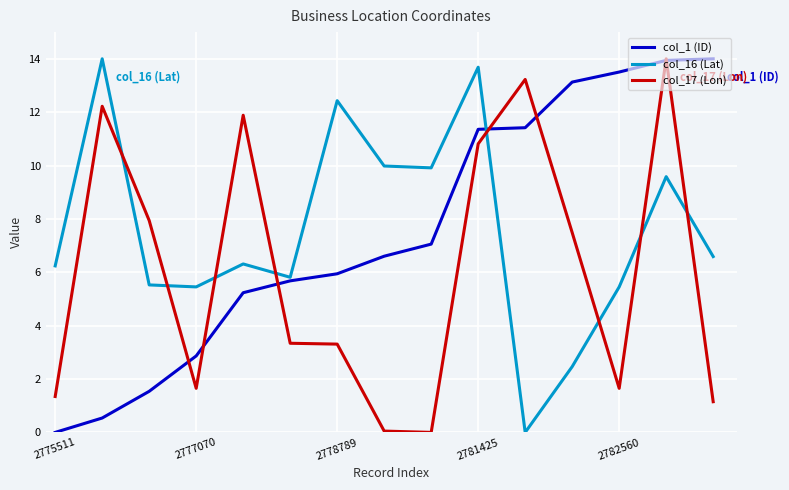

Which series ends up on top after the final intersection of col_17 (Lon) and col_16 (Lat)?

col_16 (Lat)